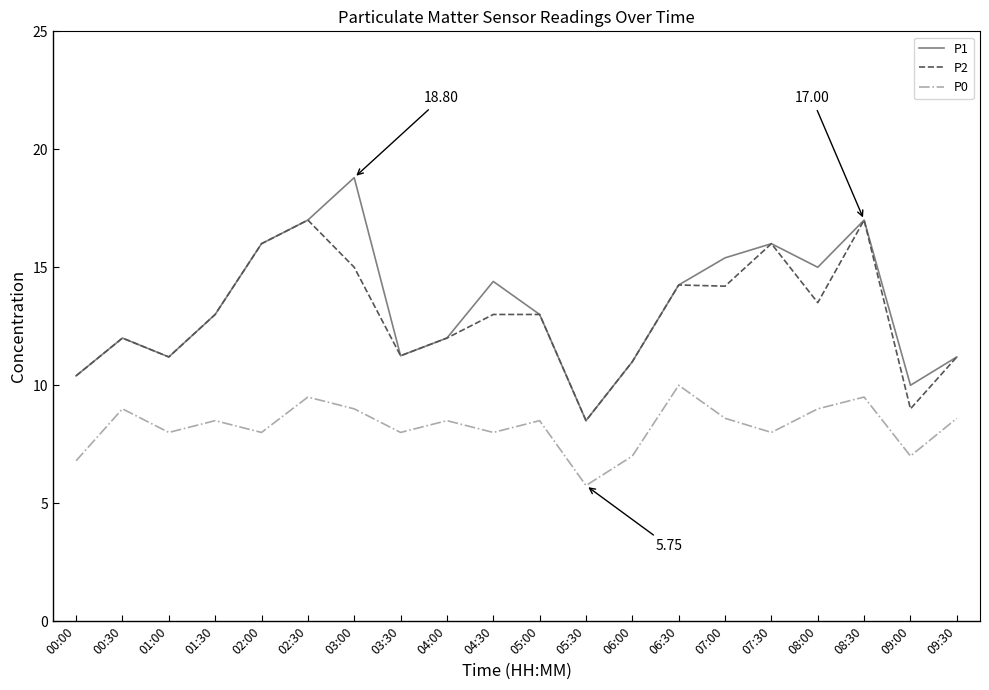

List the series in order of their peak value, lowest first.

P0, P2, P1